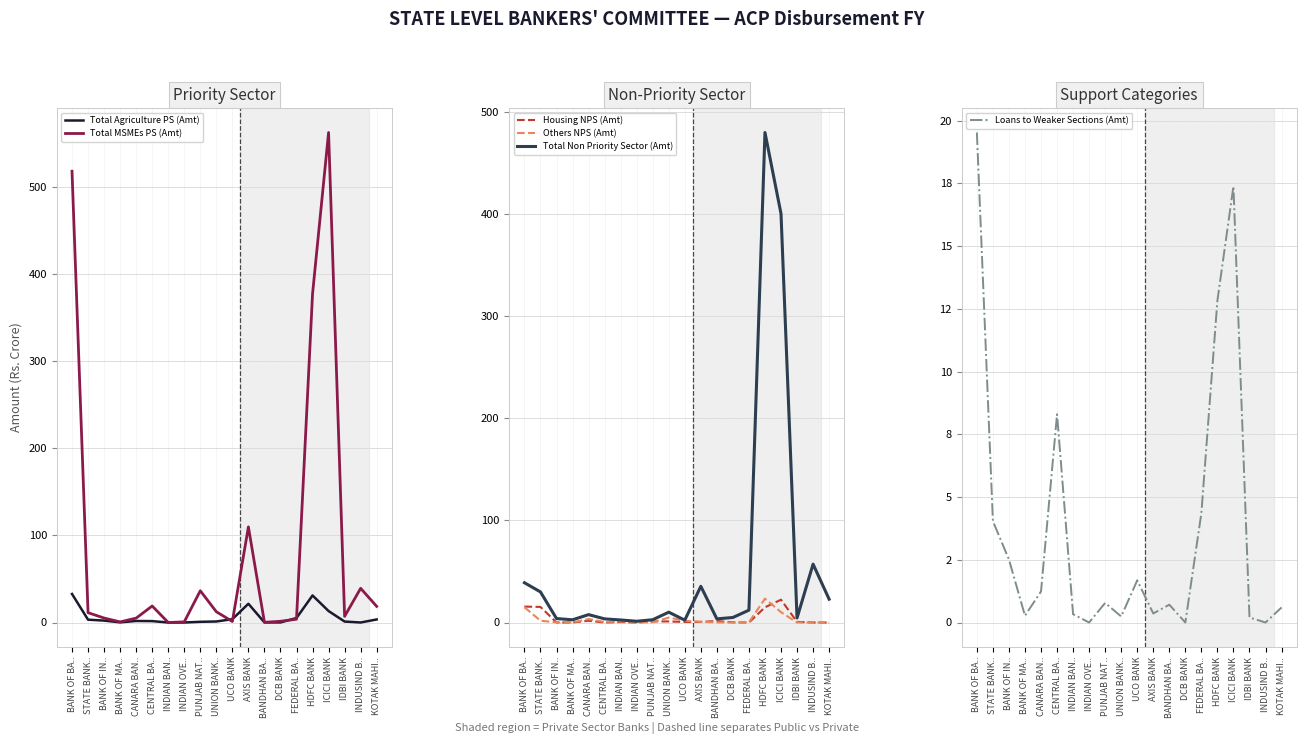

Which has a higher value, INDIAN OVE.. or BANDHAN BA..?

BANDHAN BA..